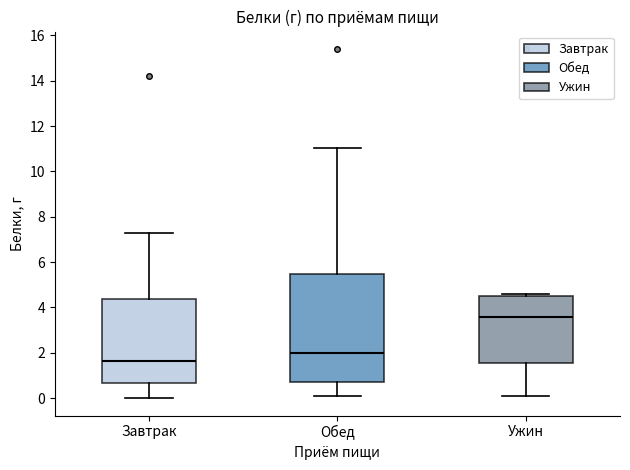

Which box has the highest median line?

Ужин